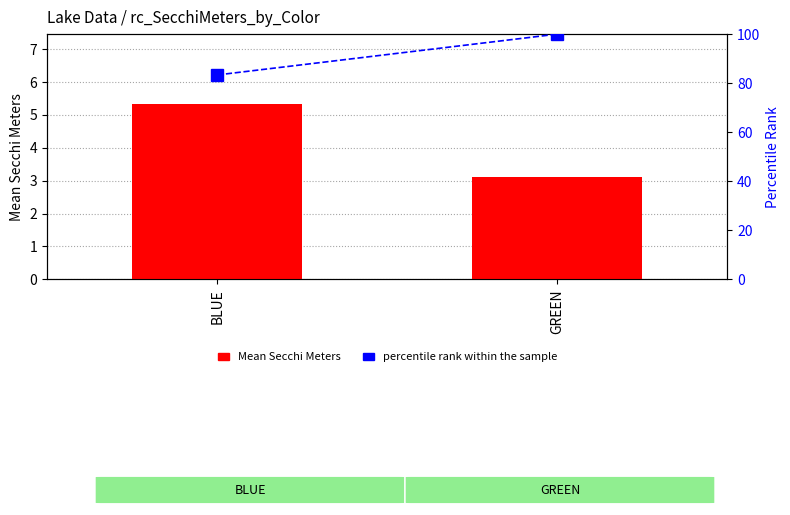

Where is Mean Secchi Meters nearest to the value 4?

GREEN